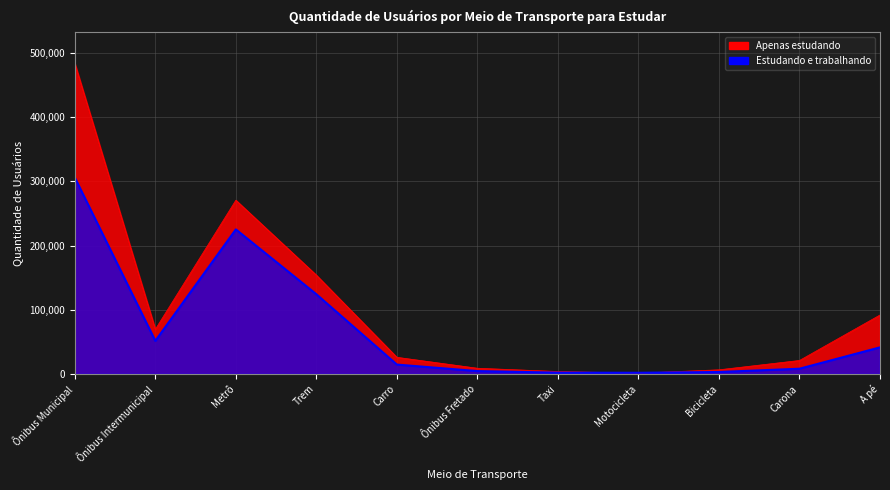

Rank the series by their average value, from highest to lowest.

Apenas estudando, Estudando e trabalhando